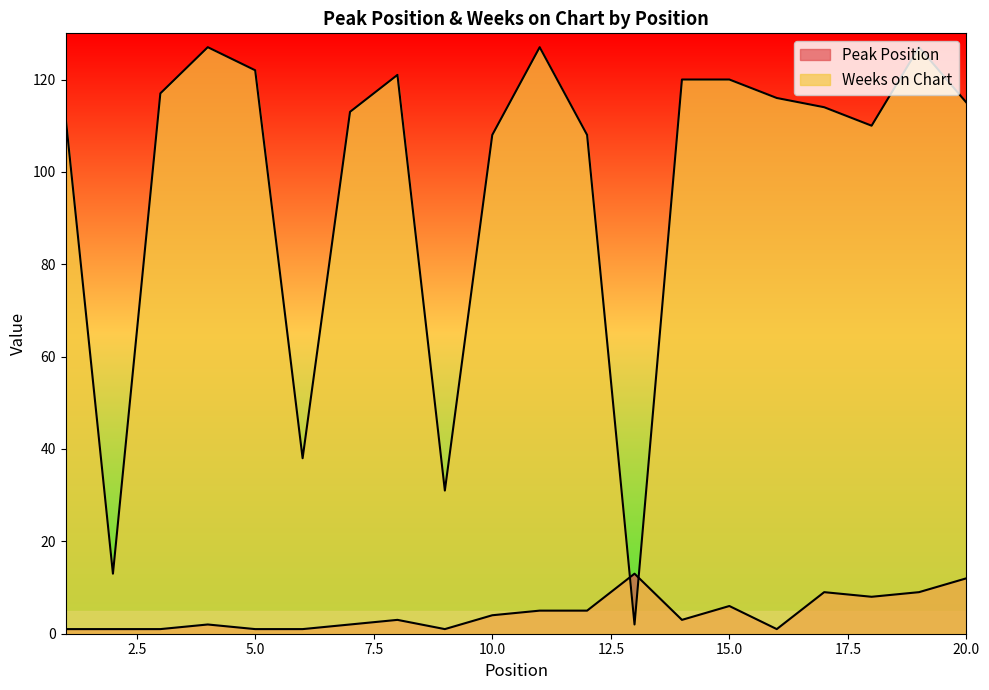

How many data points in Weeks on Chart are less than 115?

10